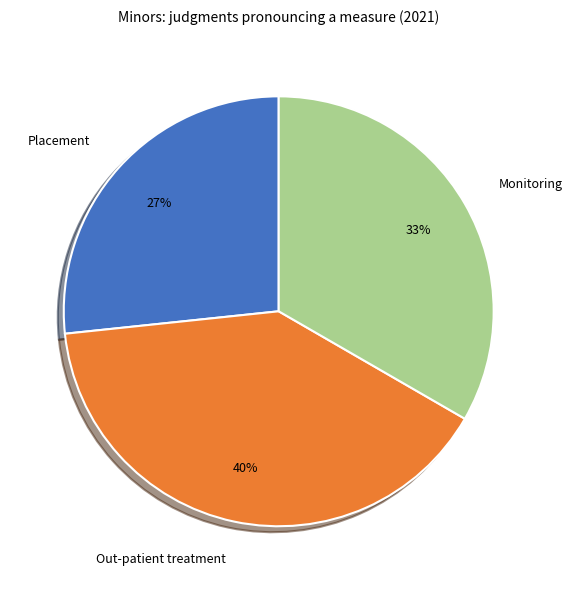

How many segments does this pie chart have?

3